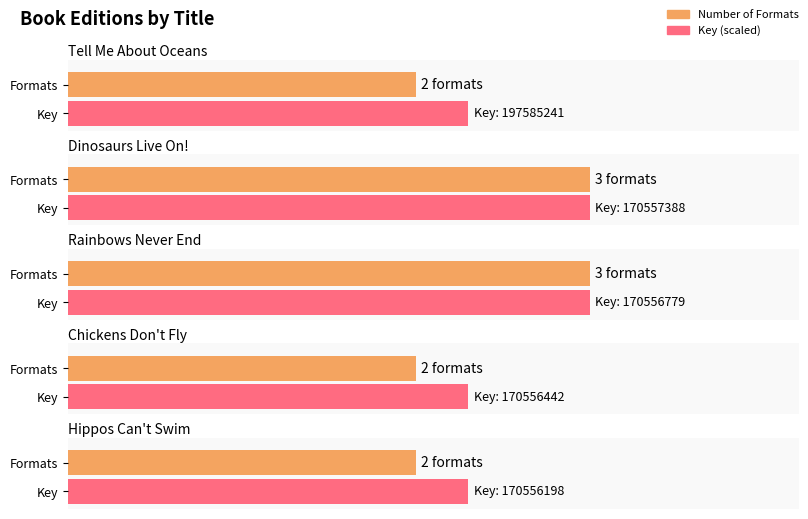

What is the minimum value shown in the chart?

2